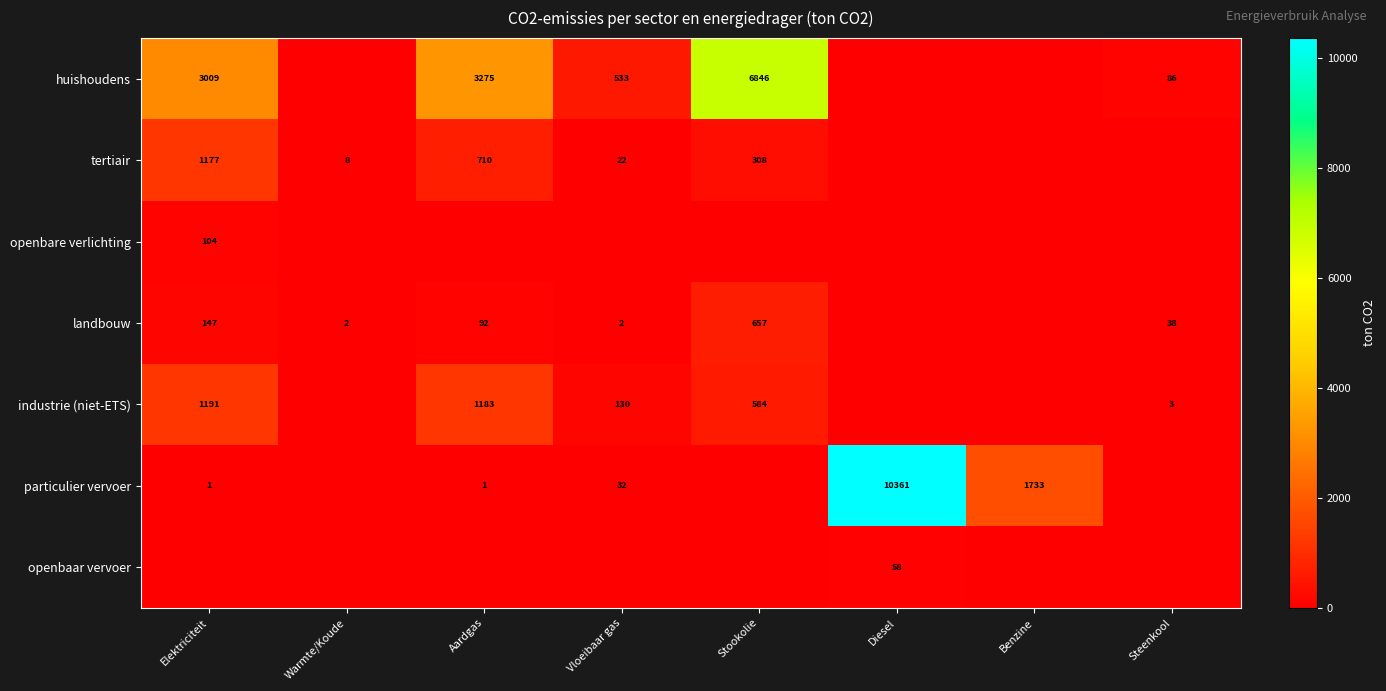

Is it true that industrie (niet-ETS) equals 1 at Steenkool?

False